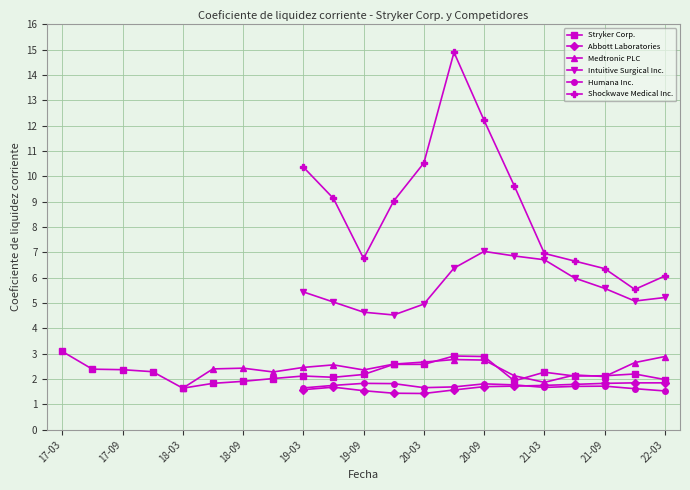

True or false: Abbott Laboratories and Stryker Corp. intersect in this chart.

False